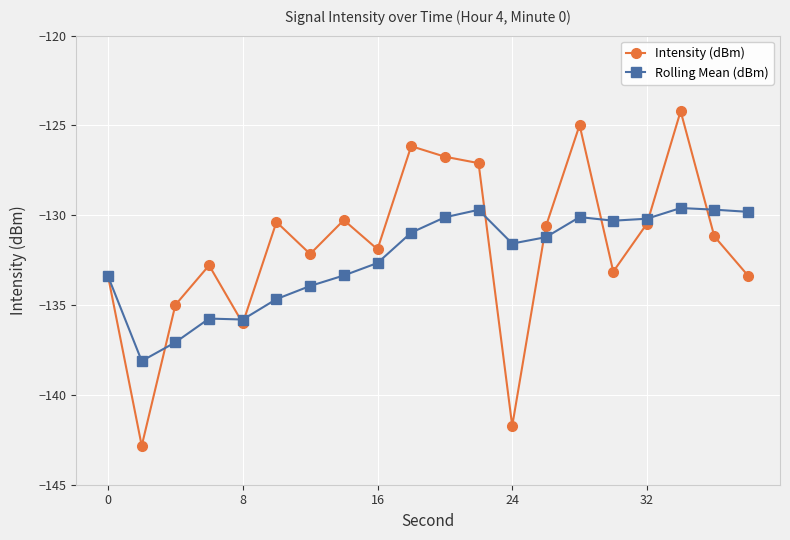

What is the maximum value for Rolling Mean (dBm)?

-129.6